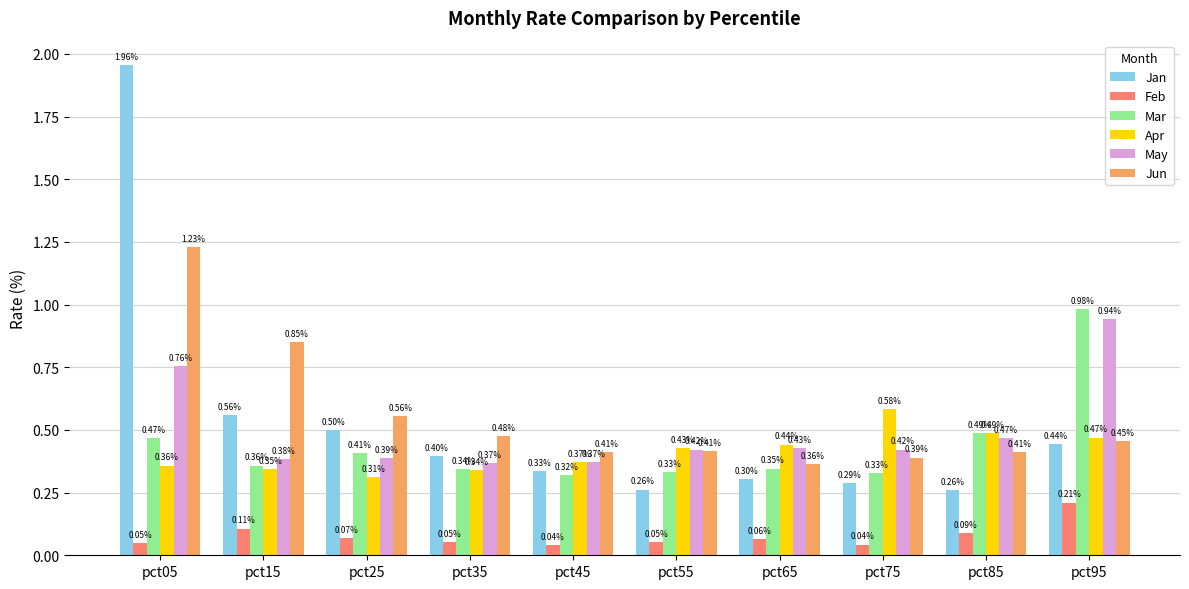

What is the average value of the Mar series?

0.4